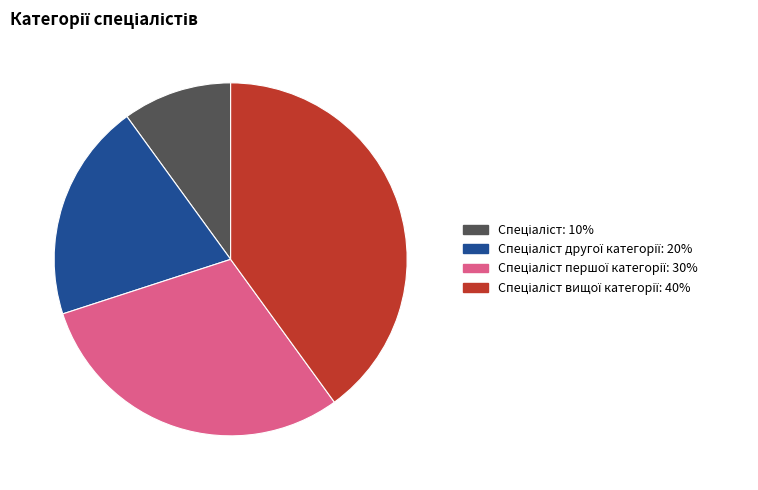

Is there a majority slice in this chart?

No